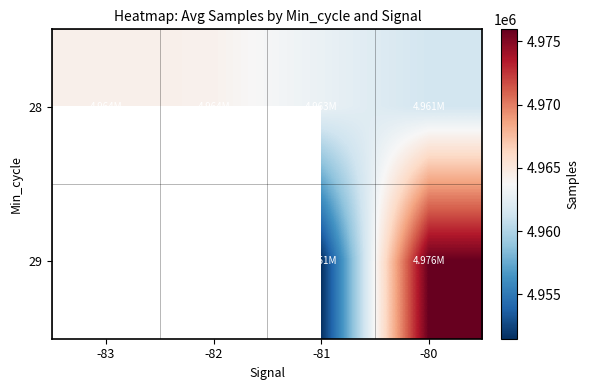

Is the value of 29 at -82 greater than the value of 28 at -81?

No